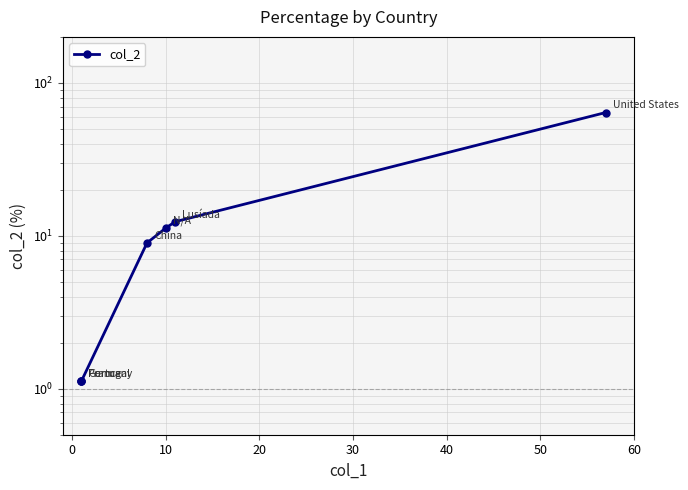

What is the difference between the maximum and minimum values?

62.9